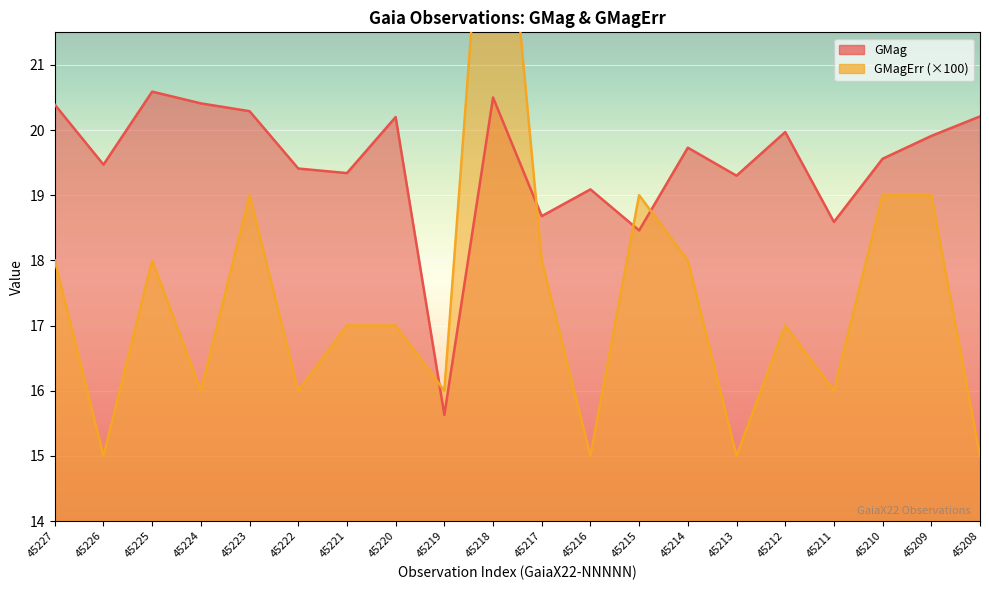

The GMag series shows 20.5 at 45218. True or false?

True